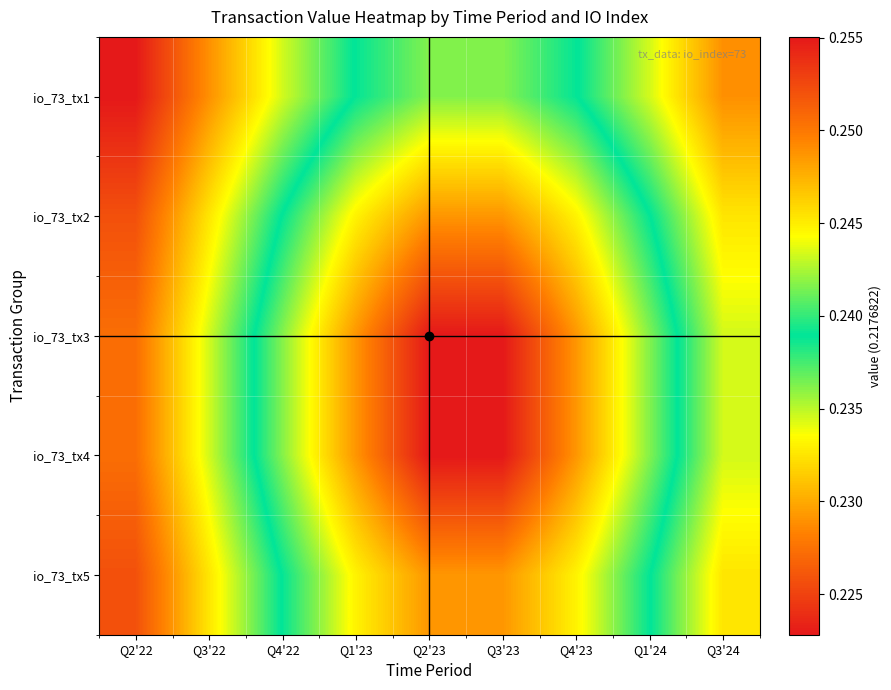

Which category has the highest value across all series?

Q2'22